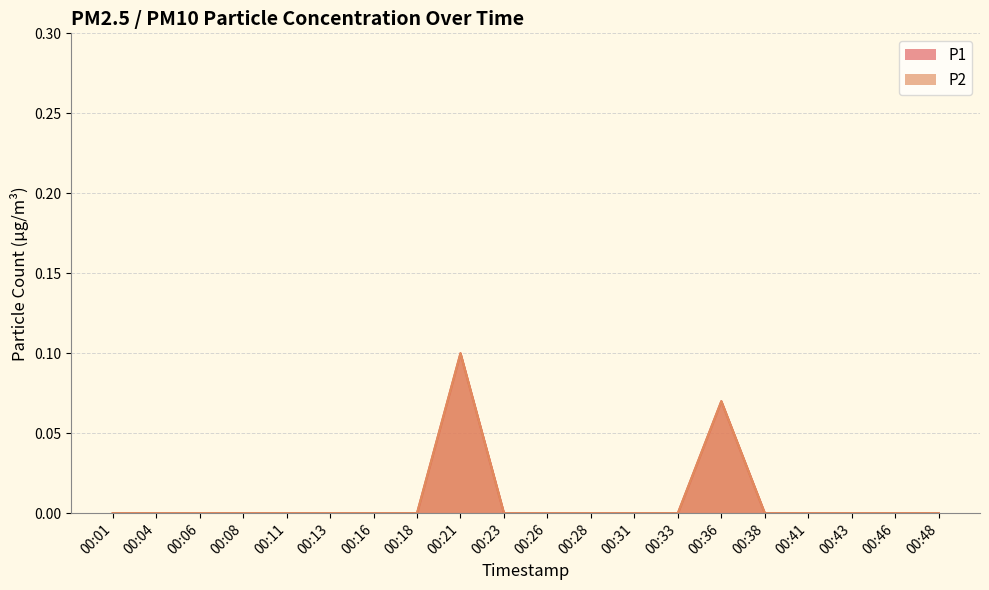

At 00:08, list the series in order from largest to smallest.

P1, P2